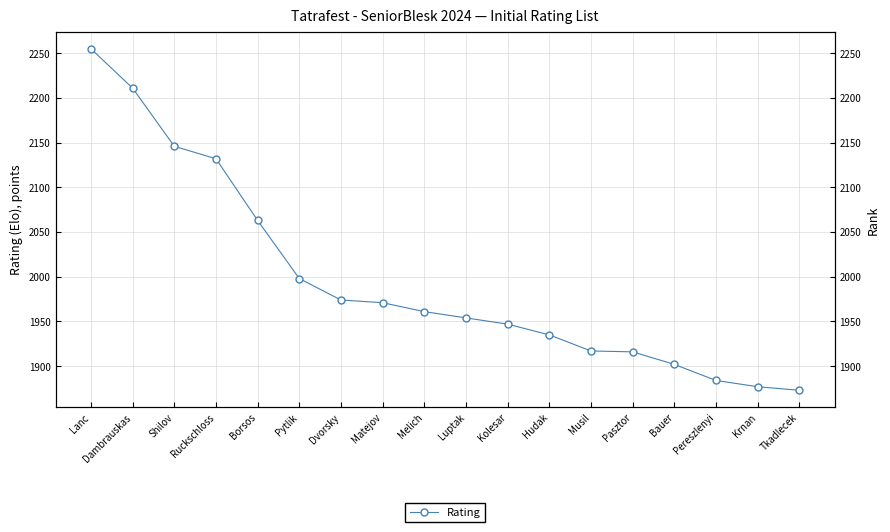

Rank the categories by value from highest to lowest.

Lanc, Dambrauskas, Shilov, Ruckschloss, Borsos, Pytlik, Dvorsky, Matejov, Melich, Luptak, Kolesar, Hudak, Musil, Pasztor, Bauer, Pereszlenyi, Krnan, Tkadlecek